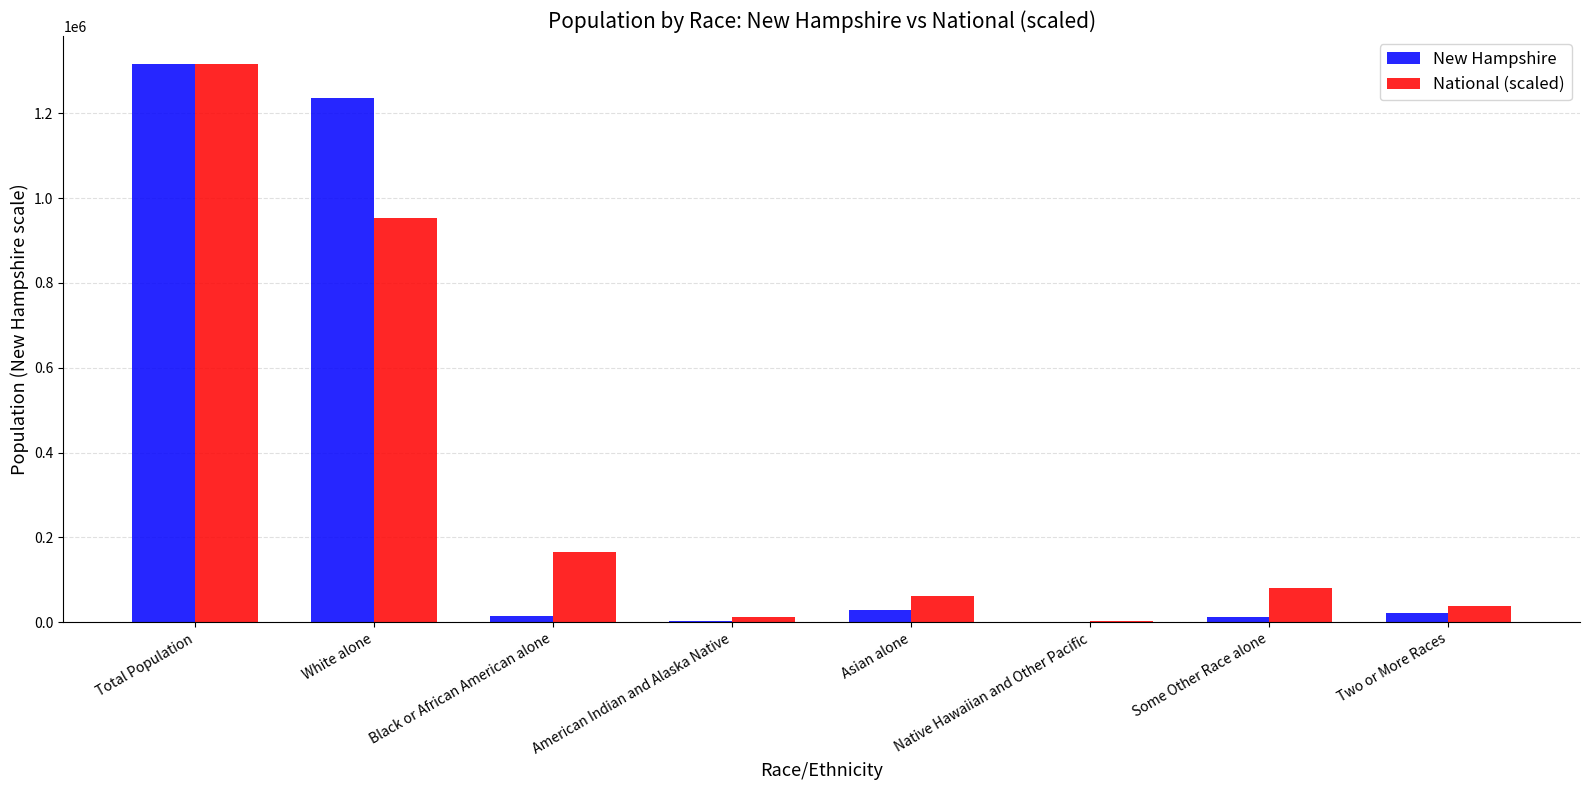

At which category does the chart reach its peak across all series?

Total Population